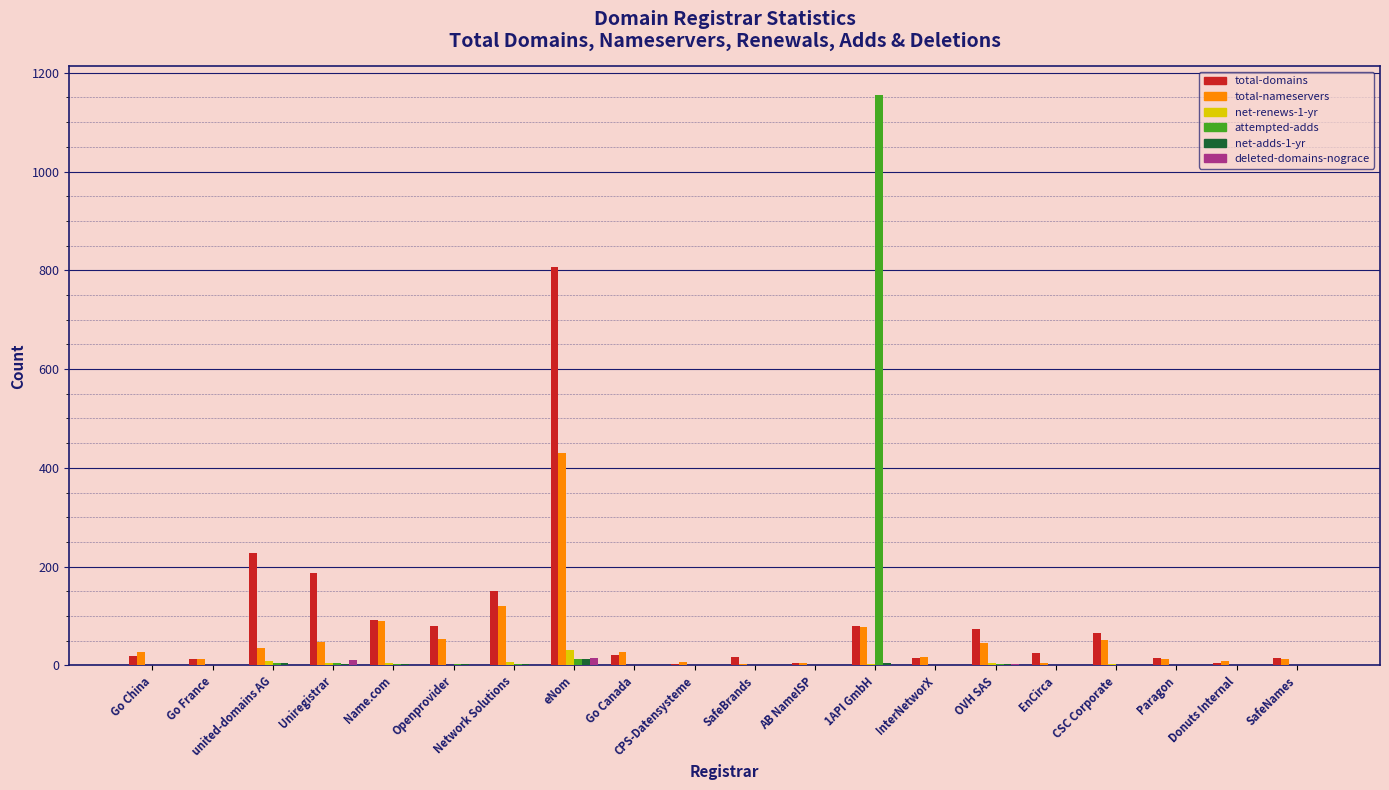

What is the highest value of the net-renews-1-yr series?

31